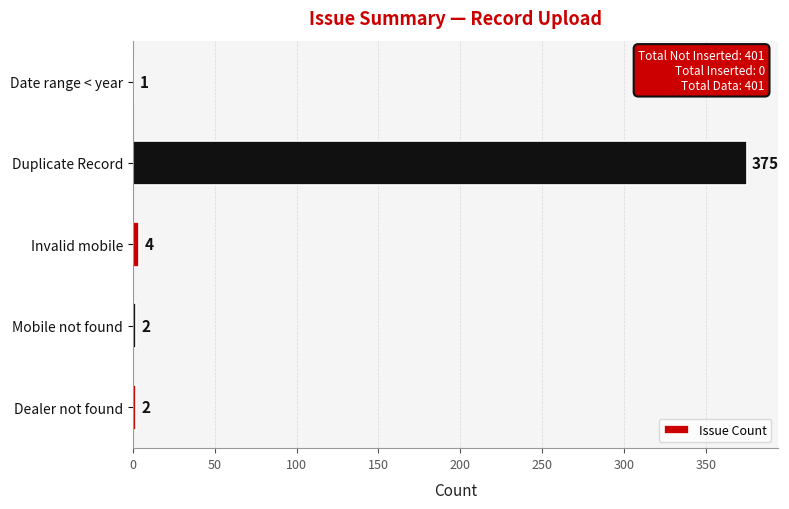

What is the maximum value shown in the chart?

375